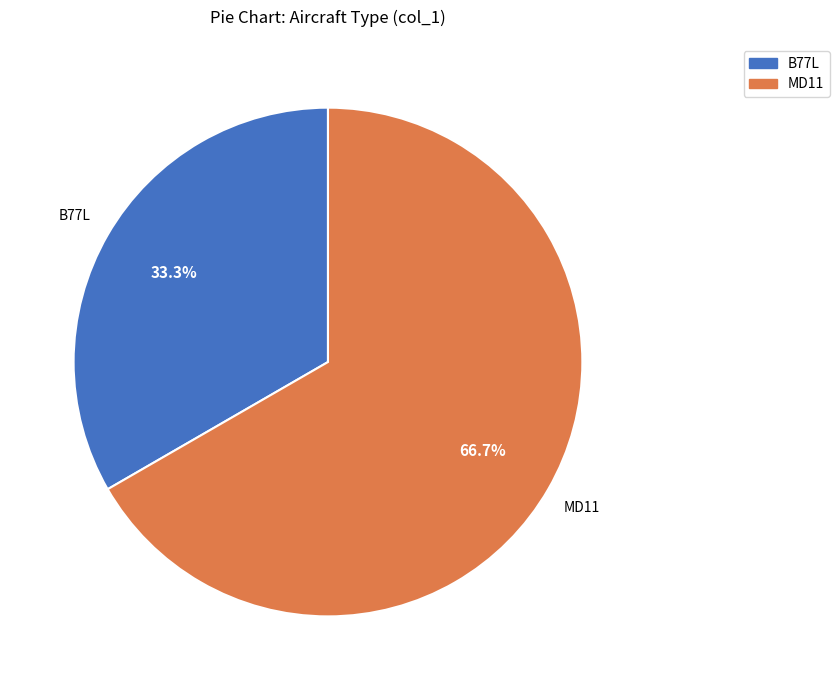

Rank the categories by value from highest to lowest.

MD11, B77L